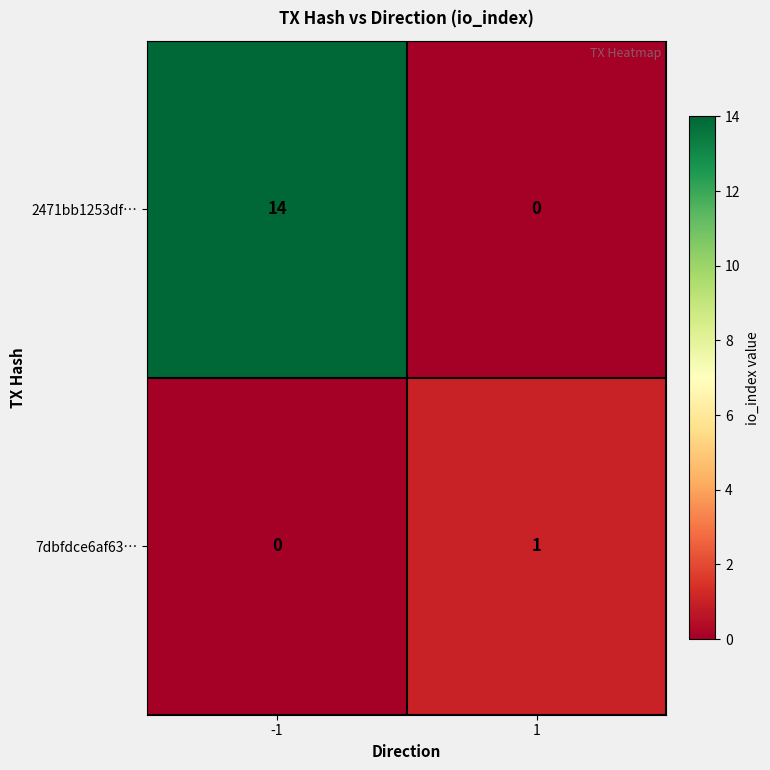

Reading right to left, extract all data points from this chart.

2471bb1253df…: 1=0	-1=14
7dbfdce6af63…: 1=1	-1=0